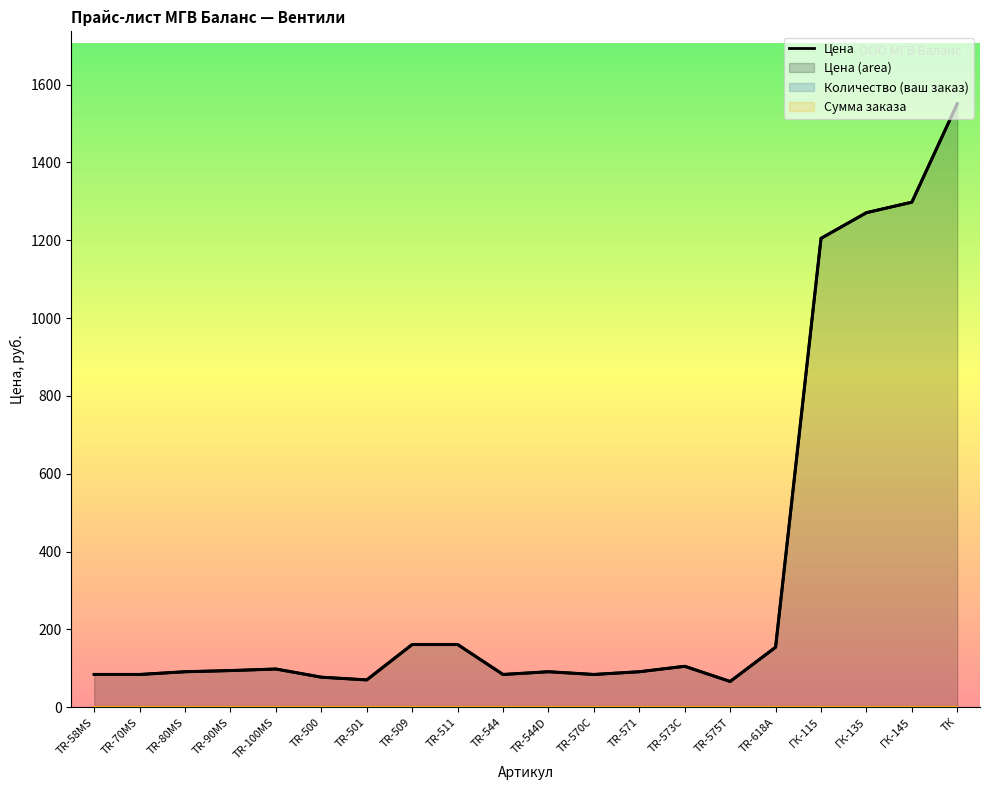

At TR-501, list the series in order from smallest to largest.

Количество (ваш заказ), Сумма, Цена